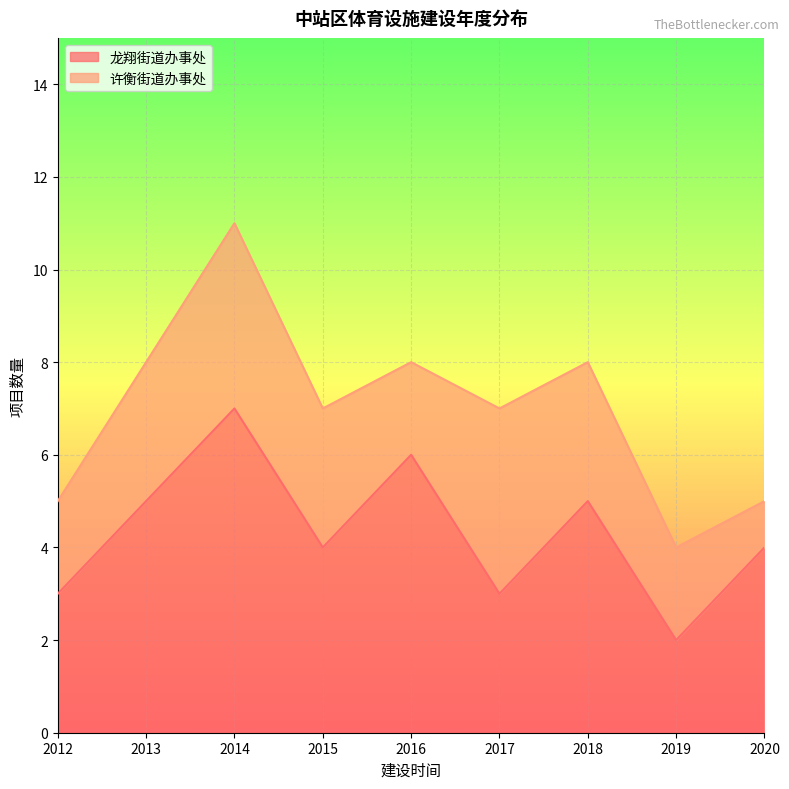

Reading right to left, extract all data points from this chart.

2020=4	2019=2	2018=5	2017=3	2016=6	2015=4	2014=7	2013=5	2012=3